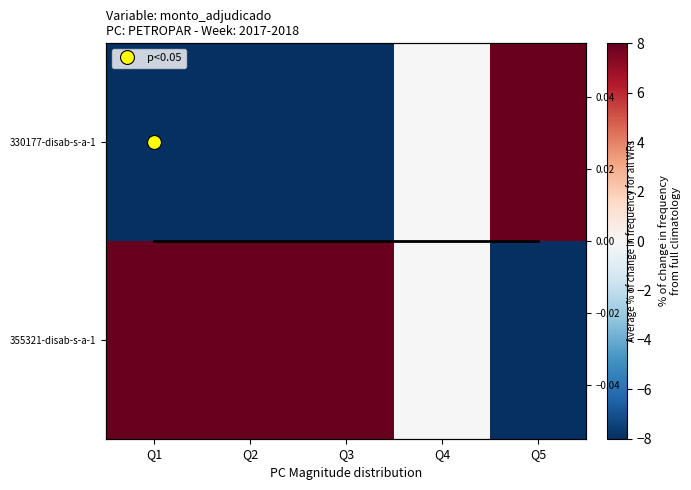

At how many categories does at least one series exceed -3?

5